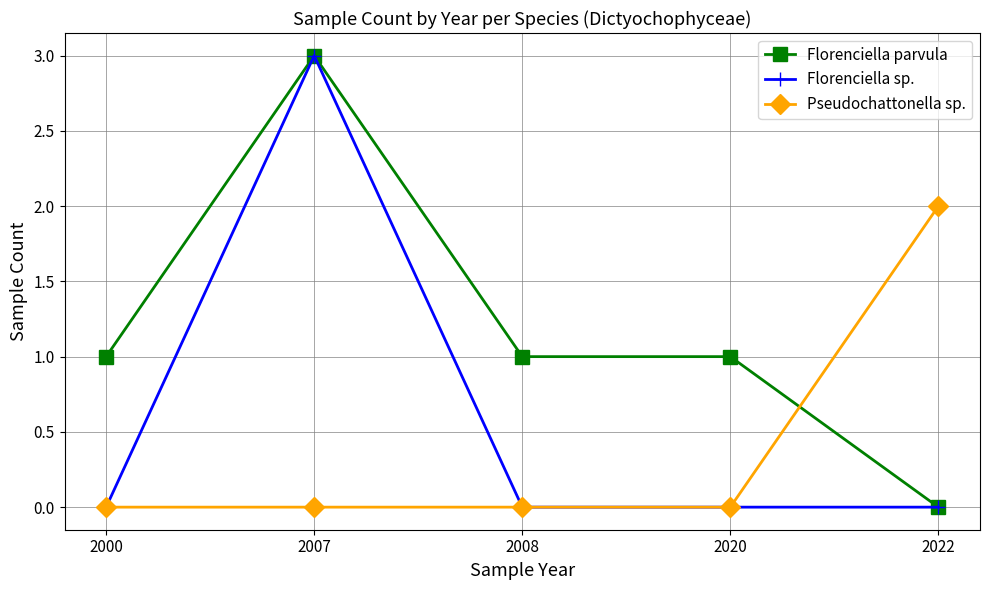

What is the spread (max minus min) of values at 2000?

1